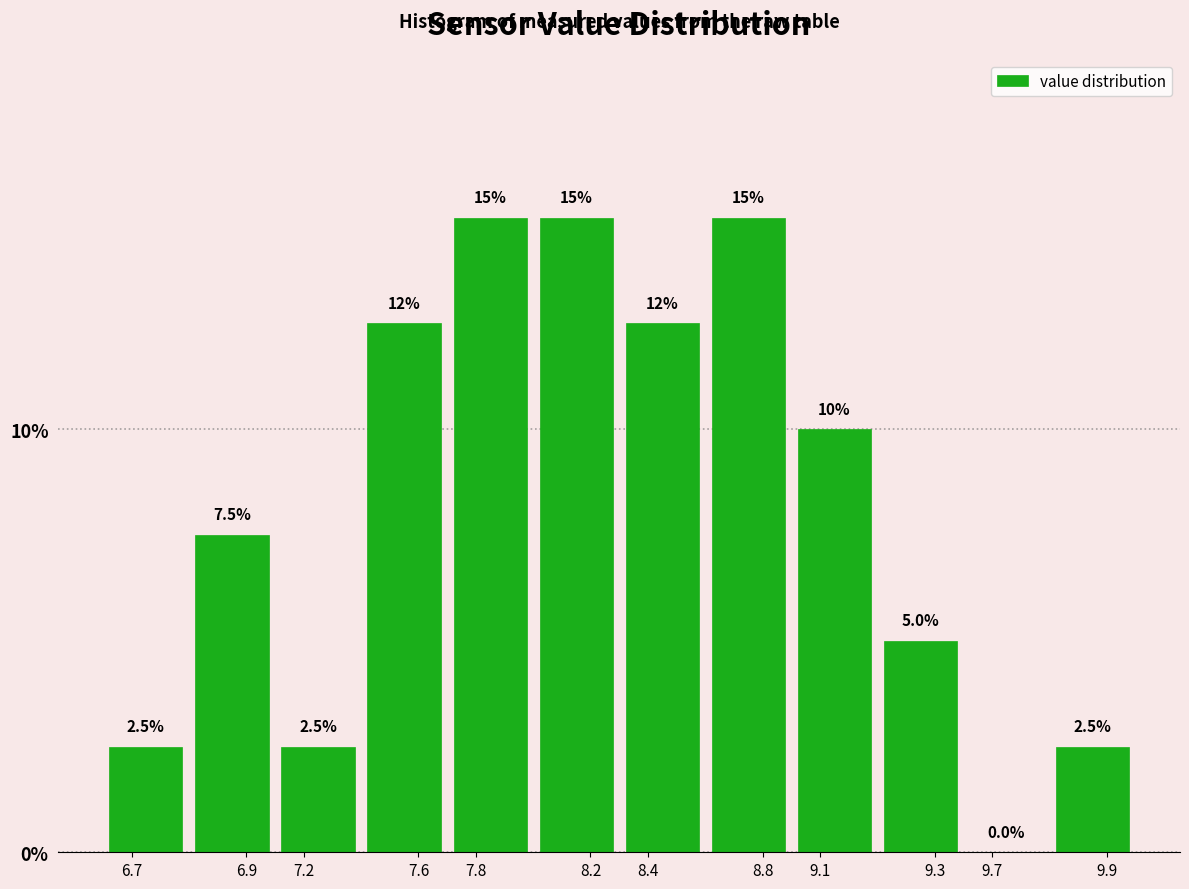

Reading left to right, transcribe all the data shown in this chart.

6.7=2.5	6.9=7.5	7.2=2.5	7.6=12.5	7.8=15.0	8.2=15.0	8.4=12.5	8.8=15.0	9.1=10.0	9.3=5.0	9.7=0.0	9.9=2.5